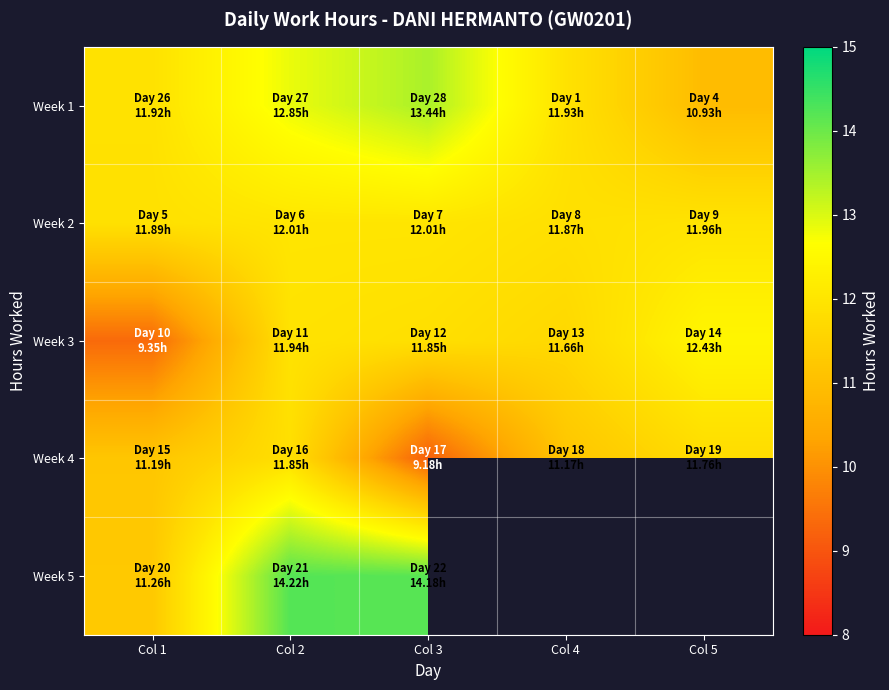

At which category does the chart reach its minimum across all series?

Col 3